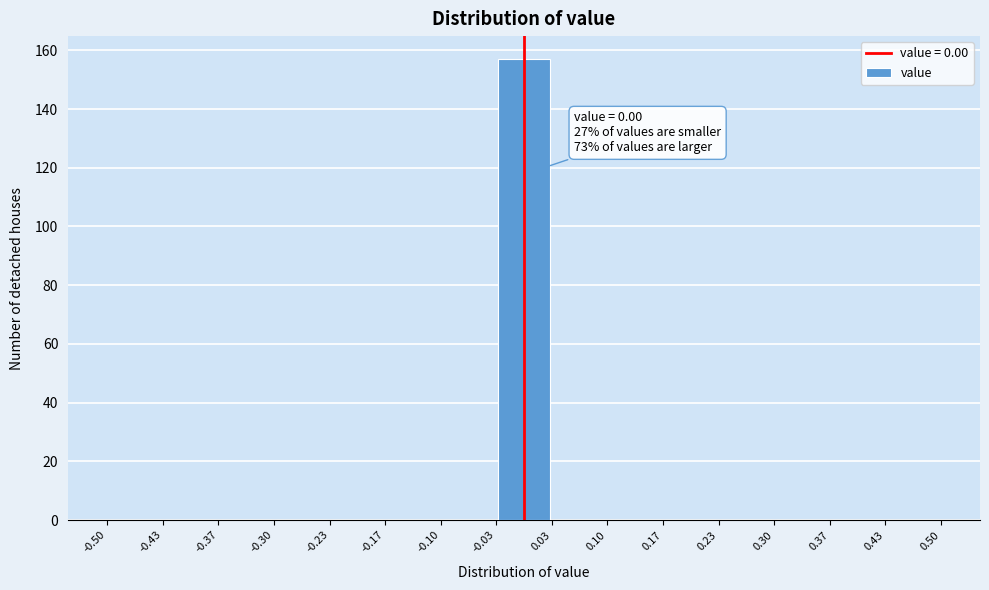

Over which range of the x-axis is the bar tallest?

-0.03 to 0.03